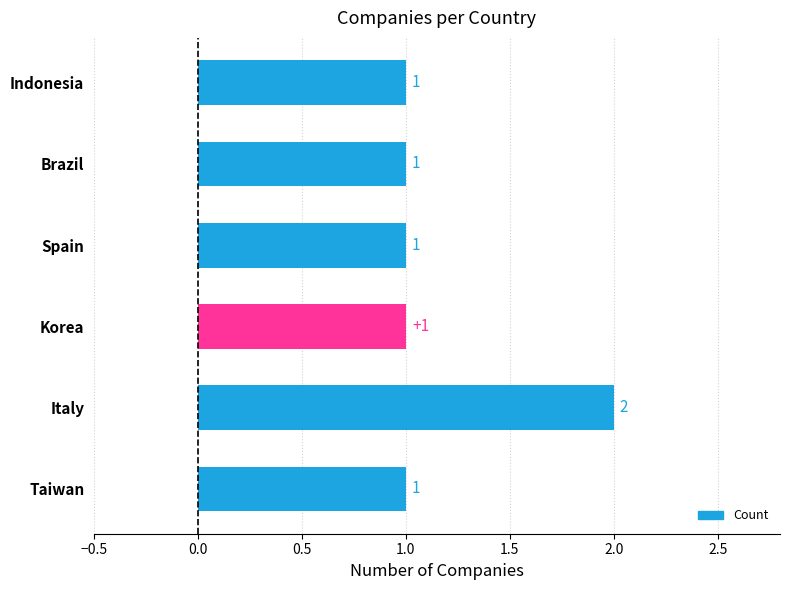

Reading right to left, extract all data points from this chart.

1	1	1	1	2	1